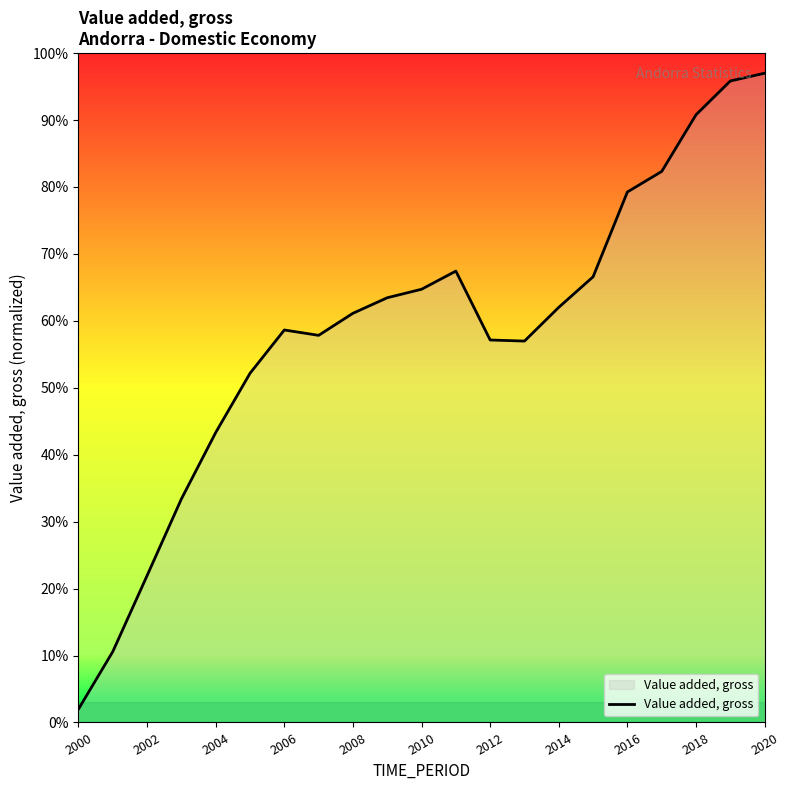

What is the greatest value displayed?

97.0